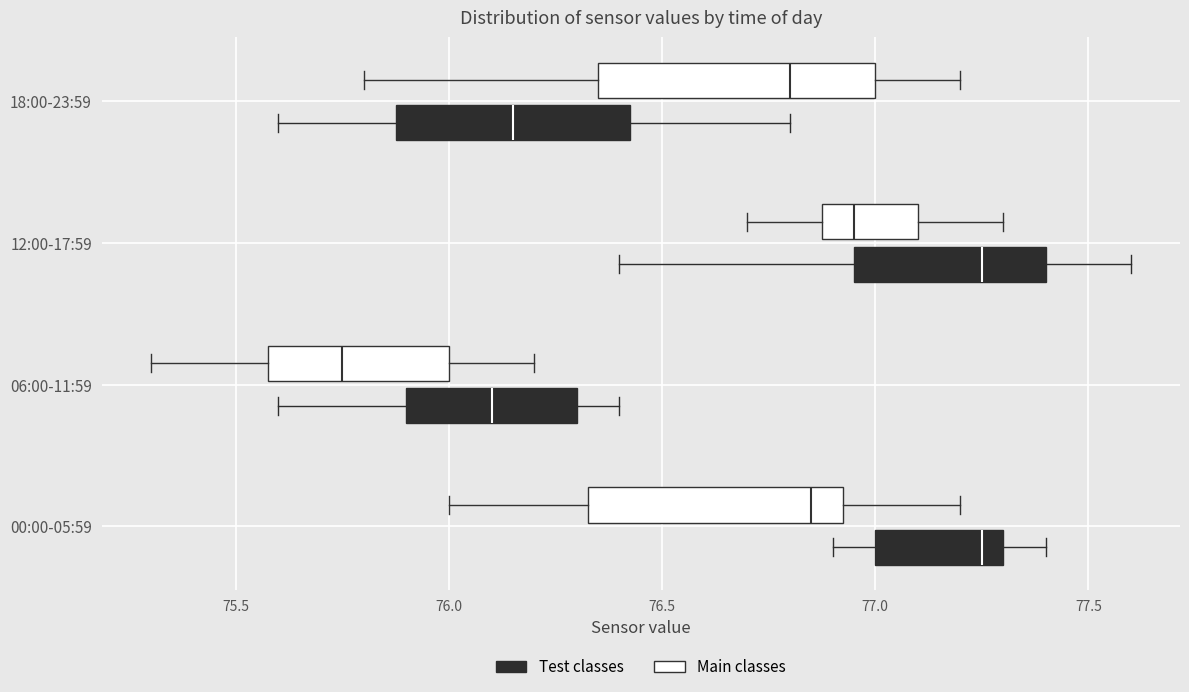

Where does the right whisker of the box for 18:00-23:59 (Test classes) end on the x-axis? The values are not printed on the chart, so give them approximately, as read against the axis.

76.80